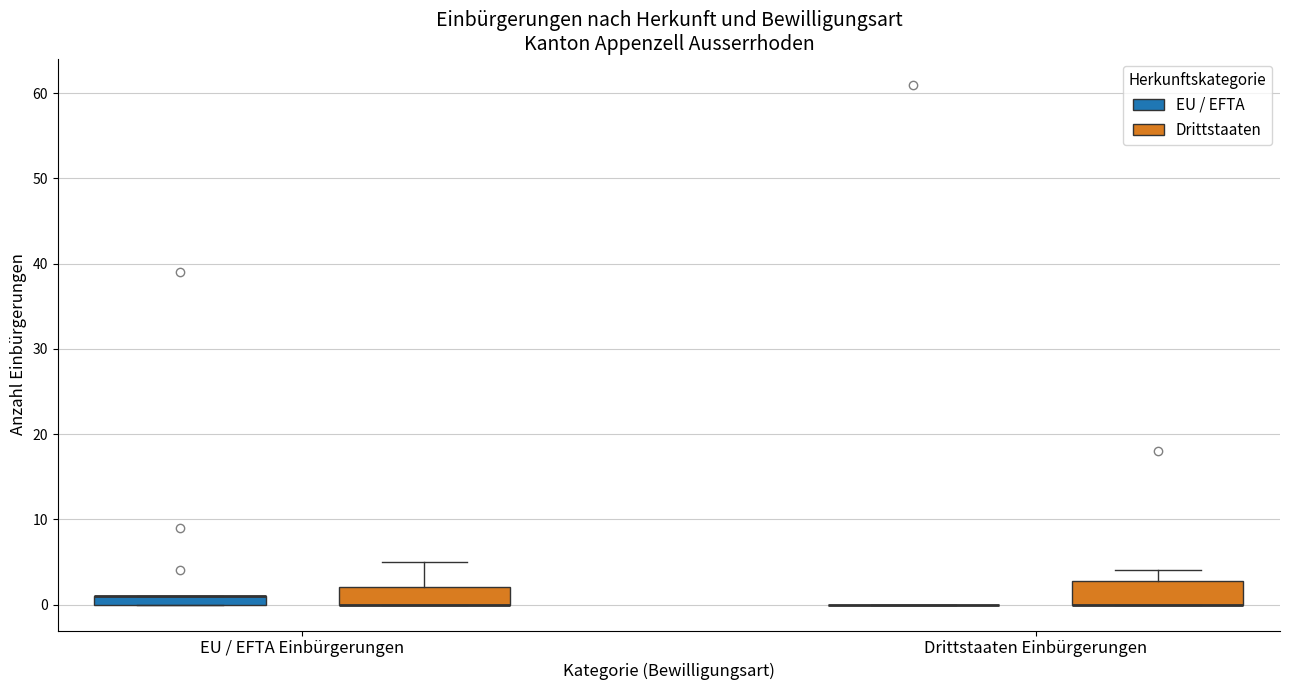

Where does the upper whisker of the box for EU / EFTA Einbürgerungen (Drittstaaten) end on the y-axis? The values are not printed on the chart, so give them approximately, as read against the axis.

5